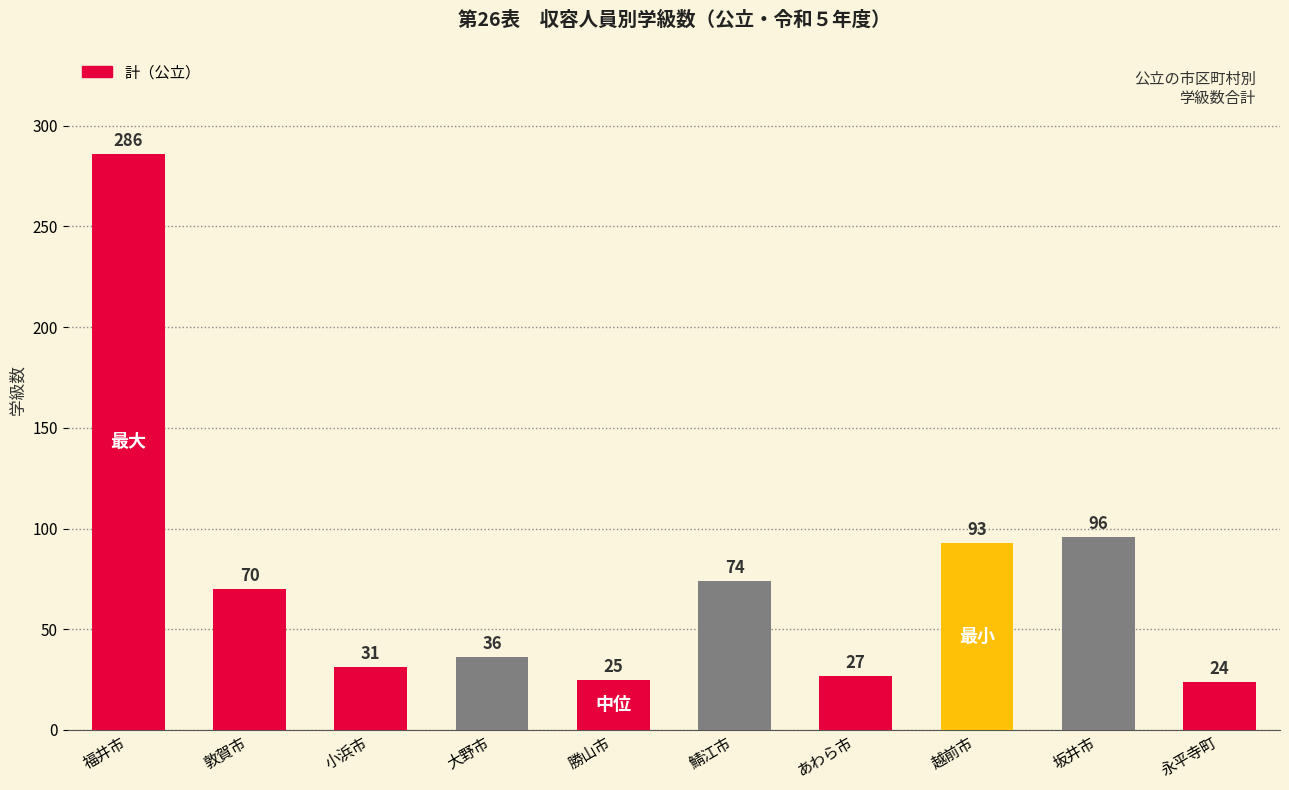

How many values are below 70?

5